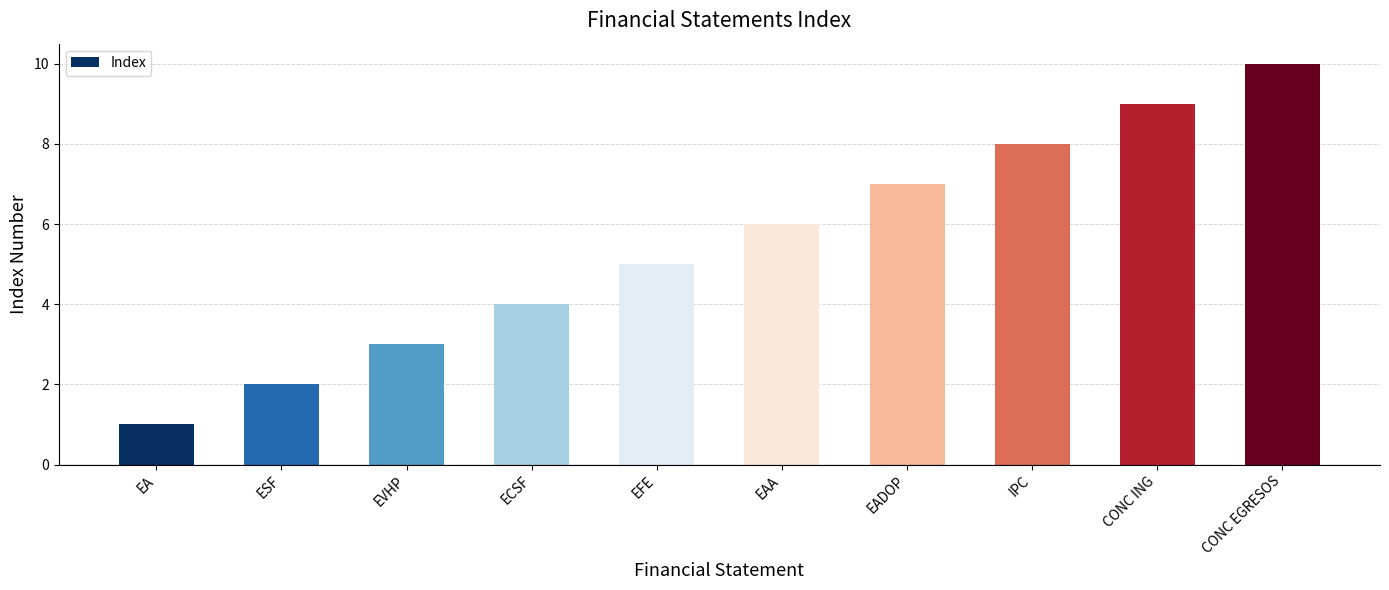

What is the label of the 1st bar from the left?

EA